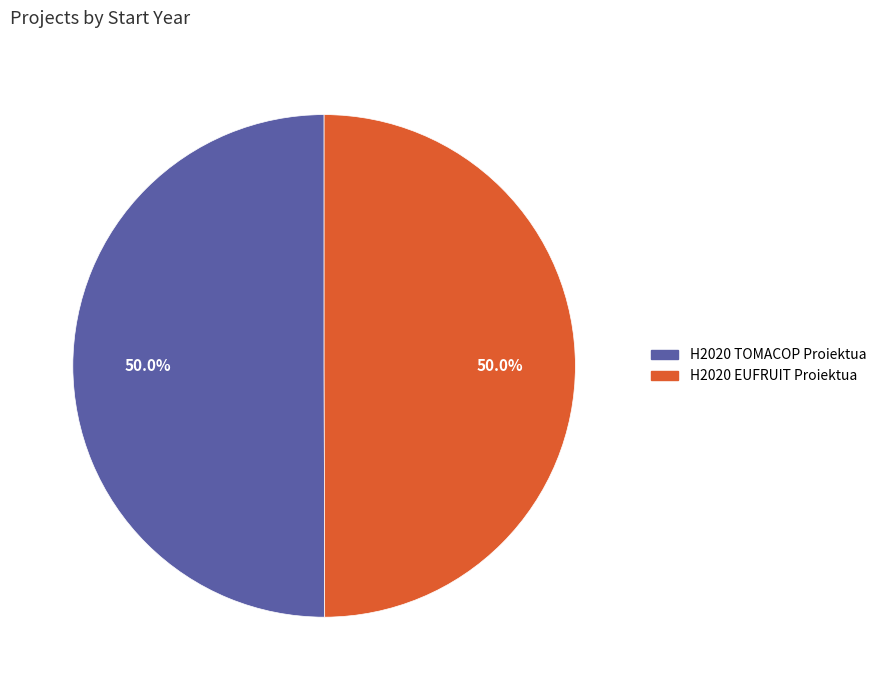

What is the ratio of the value at H2020 EUFRUIT Proiektua to the value at H2020 TOMACOP Proiektua?

1.0